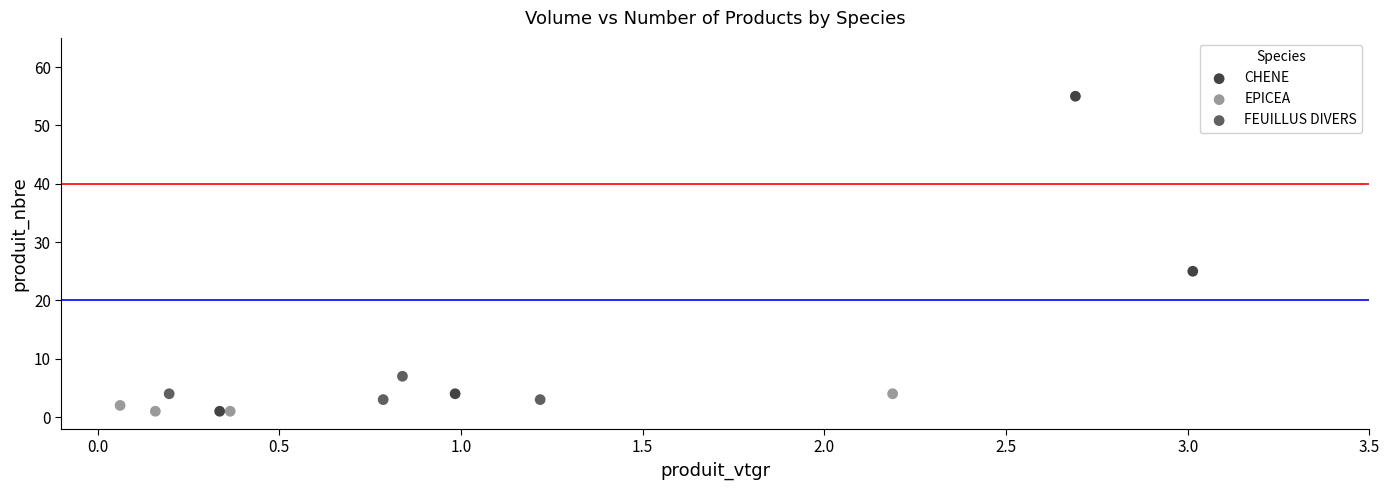

Which series has the largest Y range (max minus min)?

CHENE